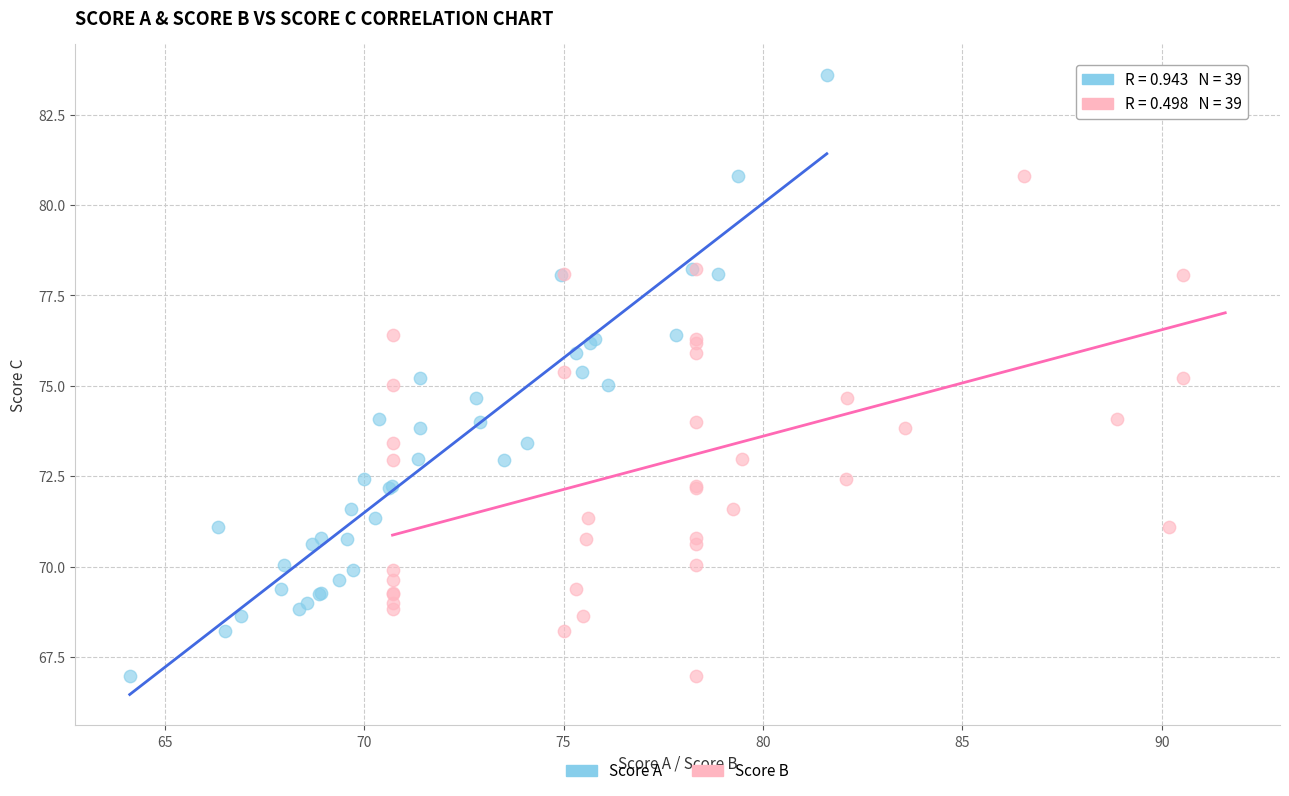

What are all the series names shown in the legend?

Score A, Score B